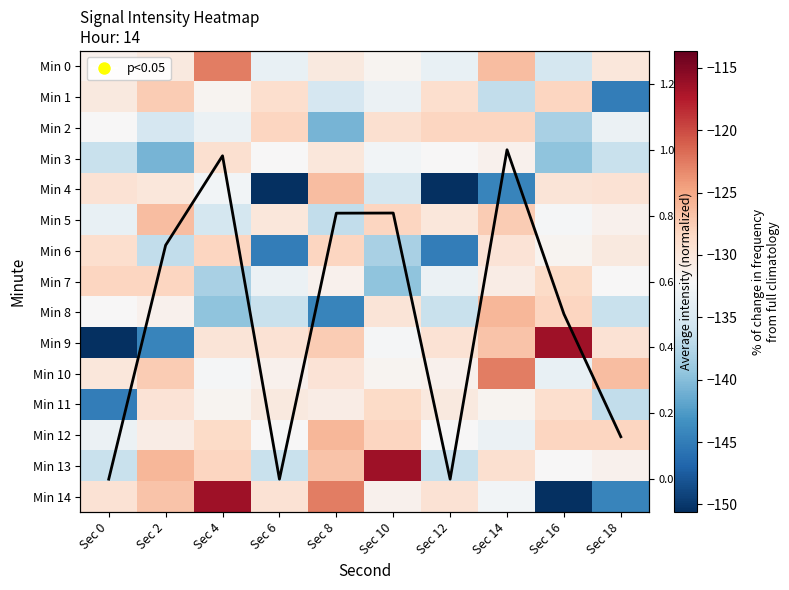

Read the Min 13 value at Sec 12.

-136.2